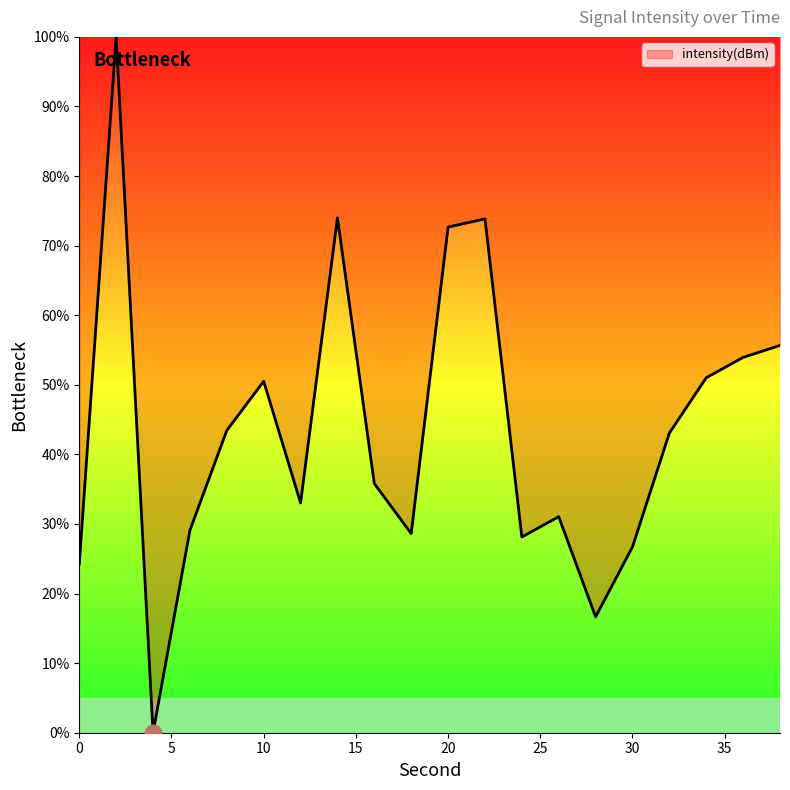

How many distinct data groups are displayed?

1